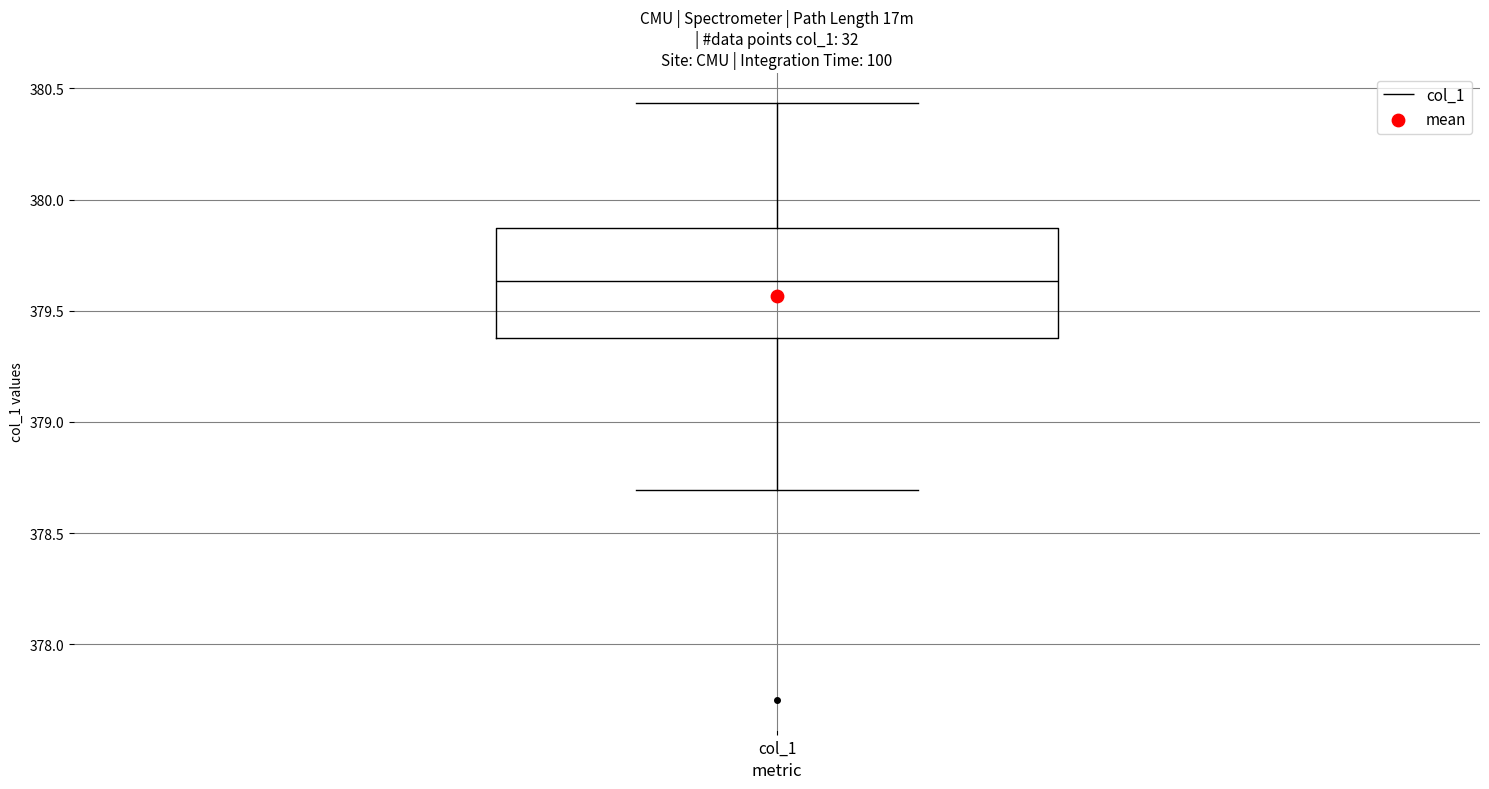

Read this box plot against the y-axis: the position of the median line, the range covered by the box, and the ends of both whiskers. The values are not printed on the chart, so give them approximately, as read against the axis.

median 379.65, box 379.40 to 379.85, whiskers 378.70 to 380.45